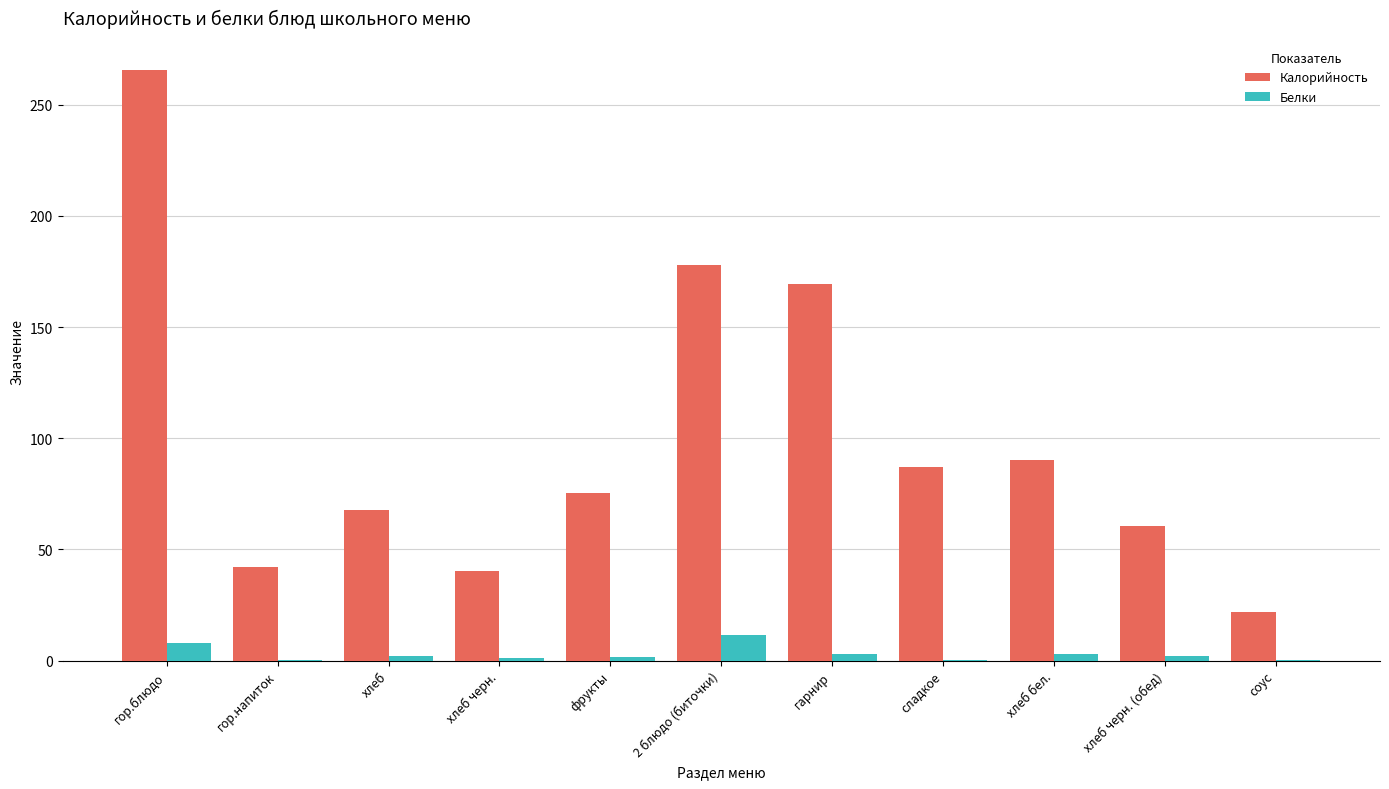

What are all the series names shown in the legend?

Калорийность, Белки